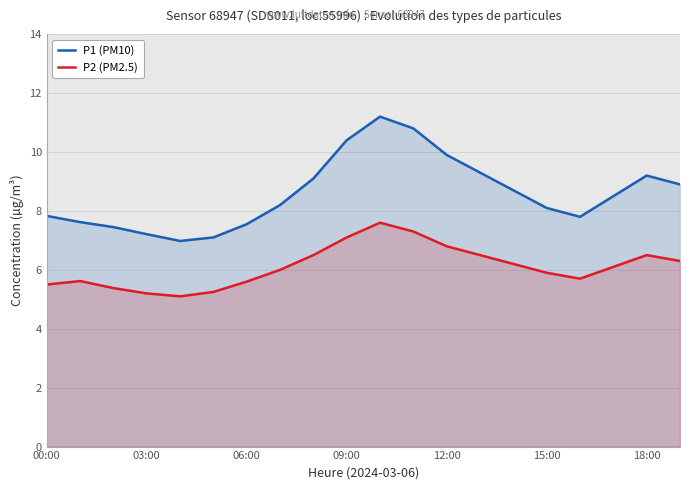

What is the difference between the maximum and second lowest values in the P2 (PM2.5) series?

2.4